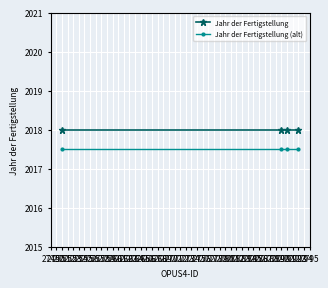

Rank the series by their maximum value, from lowest to highest.

Jahr der Fertigstellung (alt), Jahr der Fertigstellung